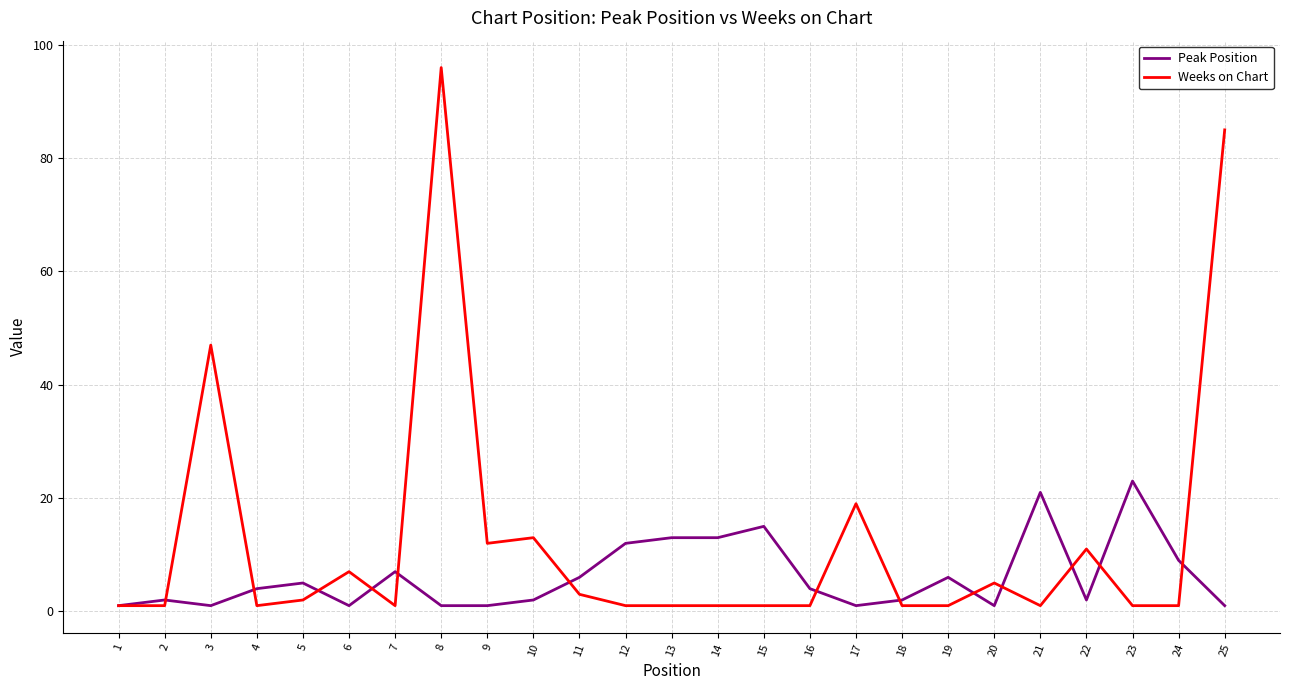

At which category does Peak Position reach its first local valley?

3